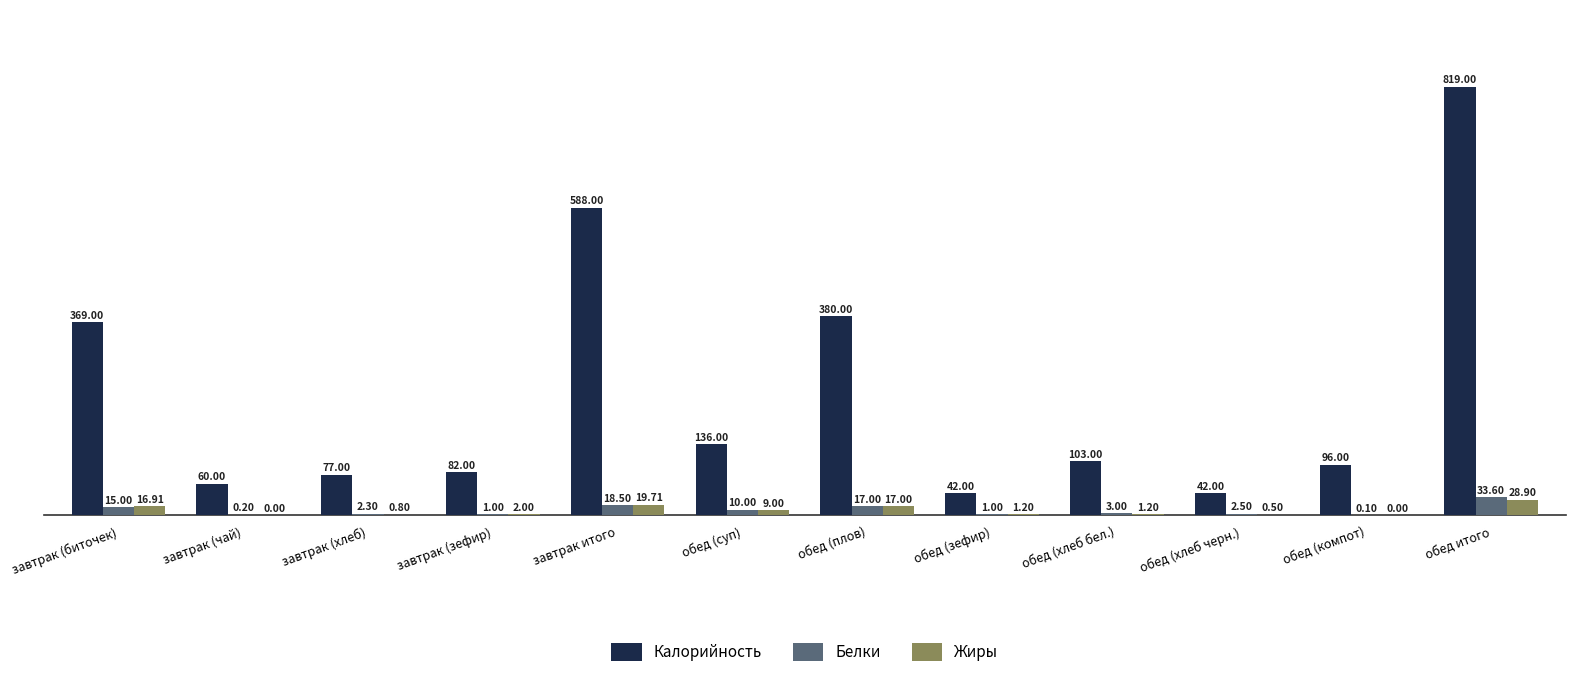

Between завтрак (биточек) and обед (хлеб черн.), which series saw the biggest shift?

Калорийность